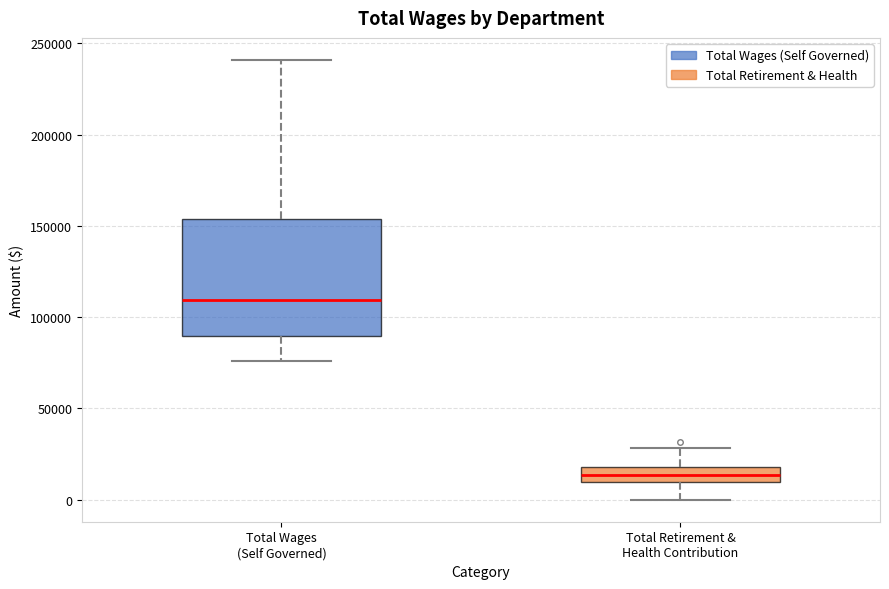

Where does the upper whisker of the box for Total Wages (Self Governed) end on the y-axis? The values are not printed on the chart, so give them approximately, as read against the axis.

240000